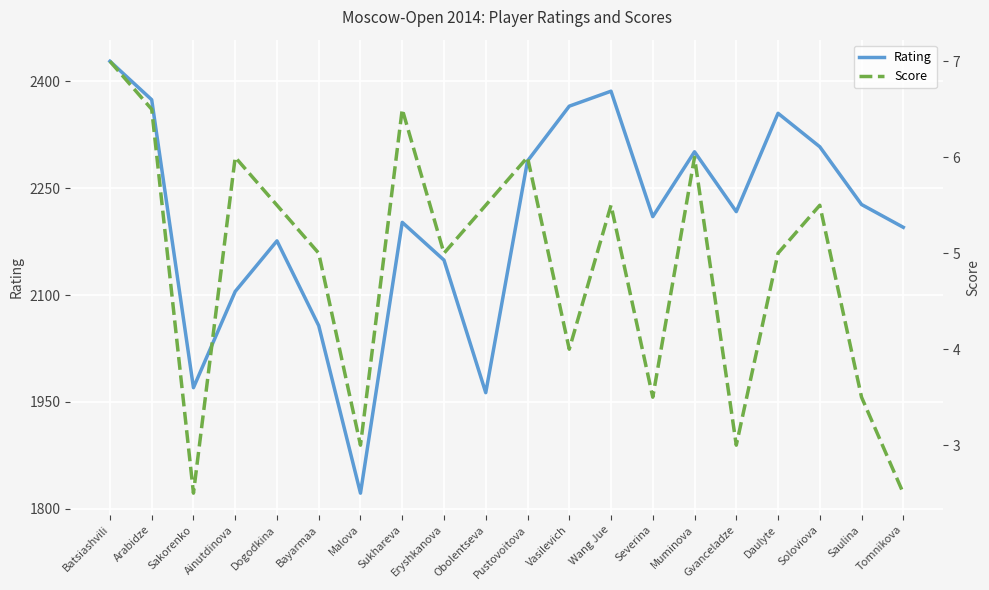

Reading left to right, transcribe all the data shown in this chart.

Rating: 2428.0	2374.0	1970.0	2105.0	2176.0	2057.0	1822.0	2202.0	2149.0	1963.0	2288.0	2365.0	2386.0	2210.0	2301.0	2217.0	2355.0	2308.0	2227.0	2195.0
Score: 7.0	6.5	2.5	6.0	5.5	5.0	3.0	6.5	5.0	5.5	6.0	4.0	5.5	3.5	6.0	3.0	5.0	5.5	3.5	2.5